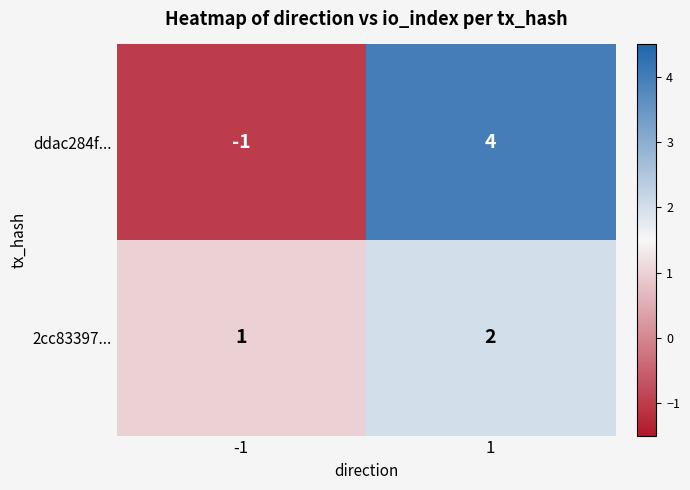

True or false: 2cc83397... has a value of 0 at -1.

False